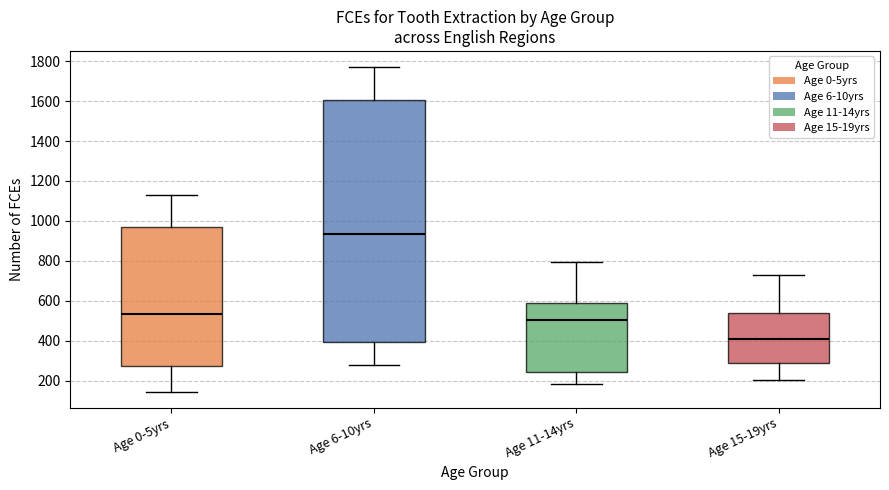

Reading left to right, read every box against the y-axis: the position of its median line, the range the box covers, and the ends of its whiskers. The values are not printed on the chart, so give them approximately, as read against the axis.

Age 0-5yrs: median 540, box 280 to 980, whiskers 140 to 1140
Age 6-10yrs: median 940, box 400 to 1600, whiskers 280 to 1780
Age 11-14yrs: median 500, box 240 to 600, whiskers 180 to 800
Age 15-19yrs: median 420, box 300 to 540, whiskers 200 to 740